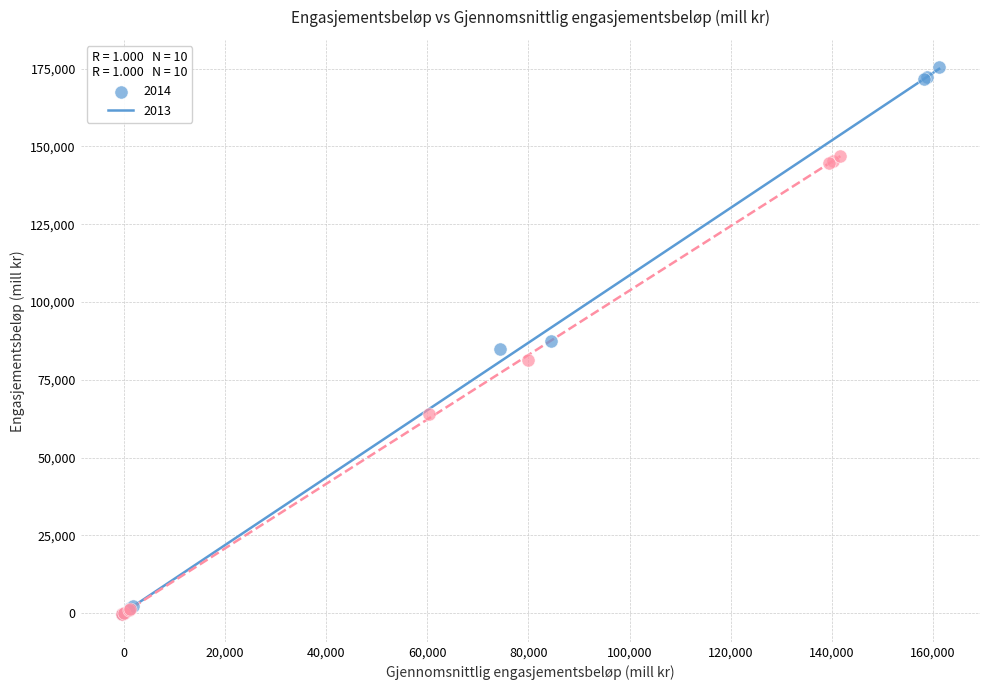

Which series reaches the maximum Y coordinate?

2014